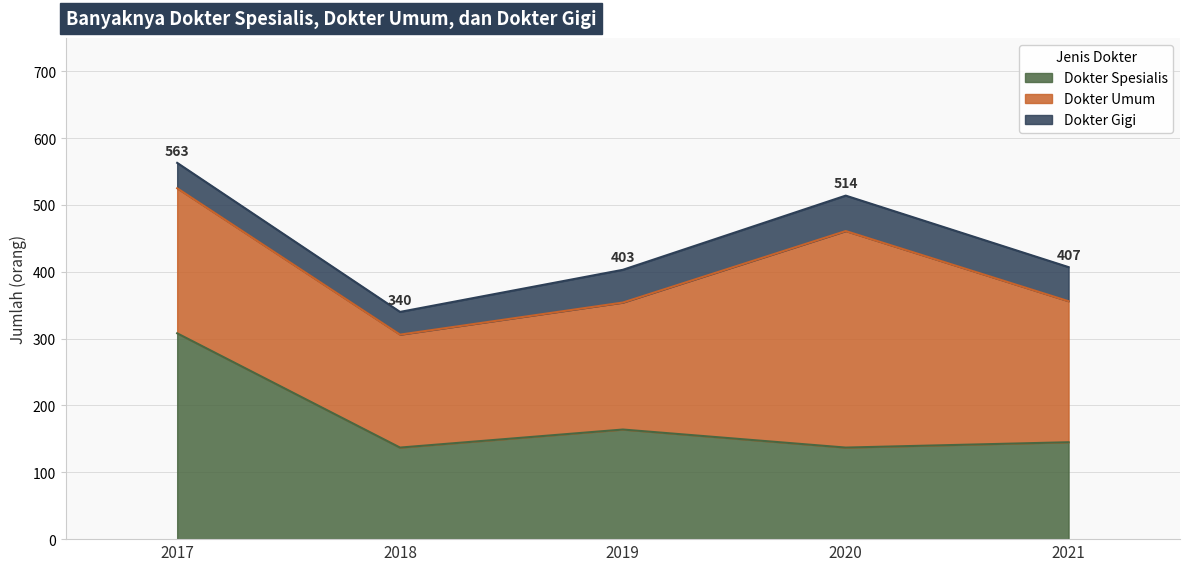

Between 2017 and 2018, which is larger?

2017